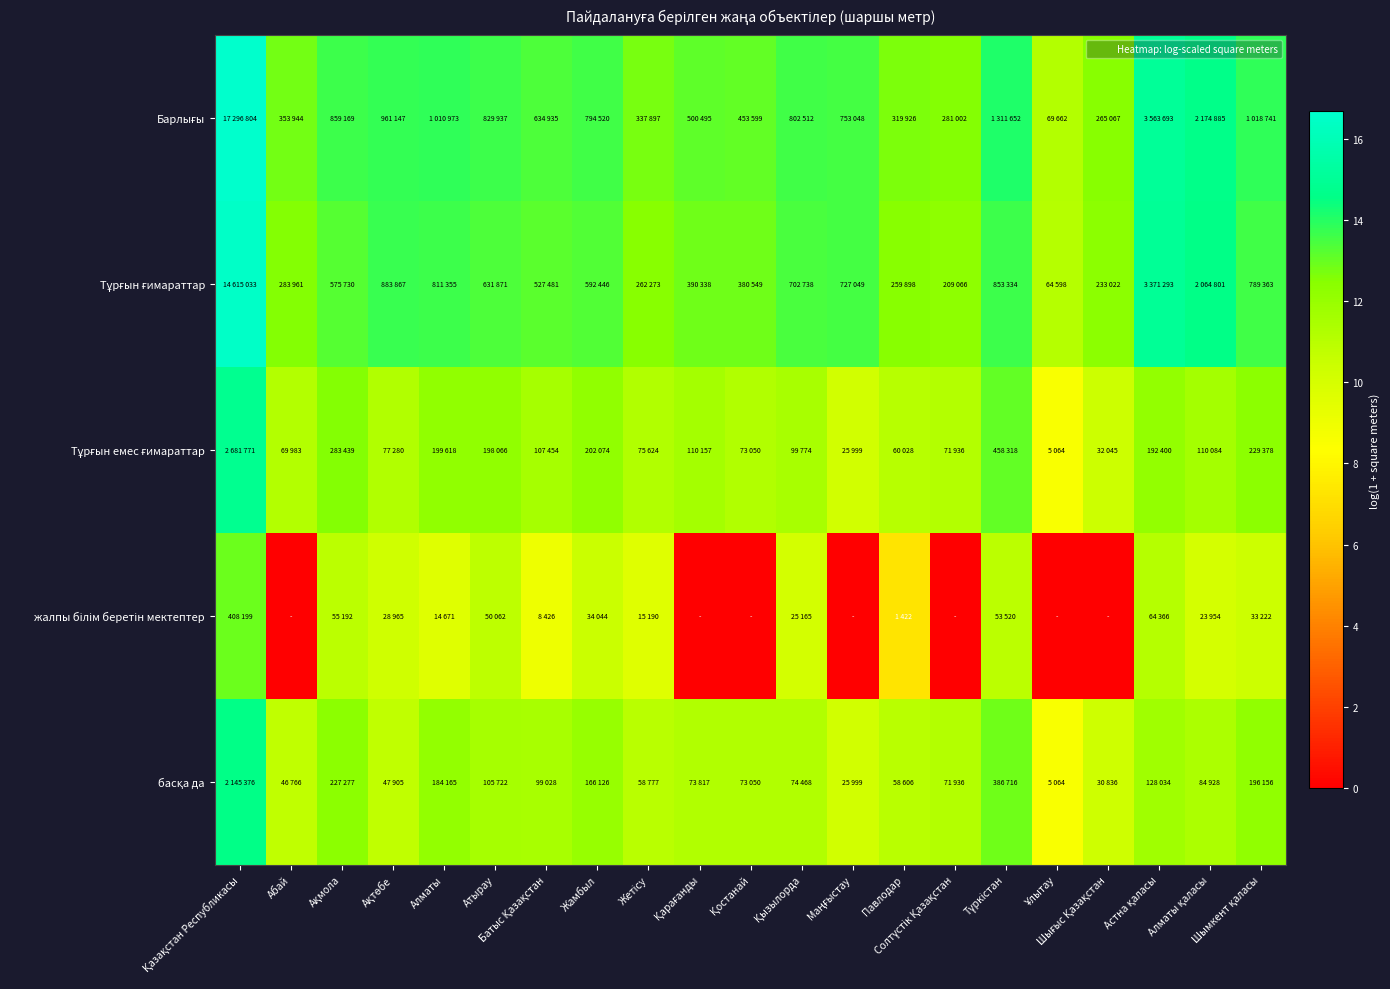

At how many categories does at least one series exceed 3?

21